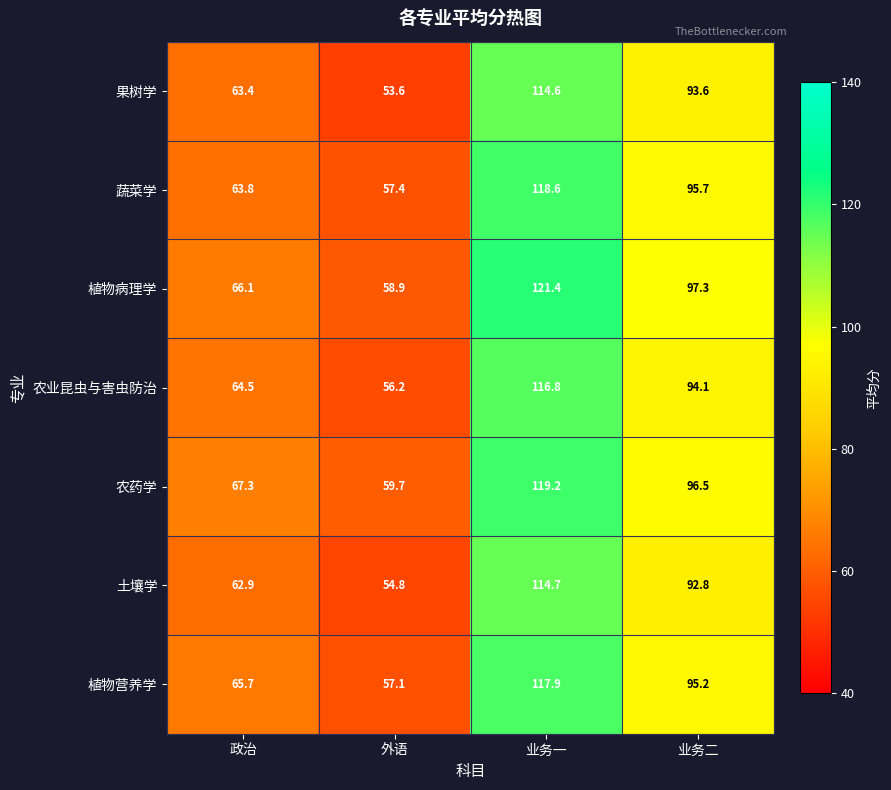

List the series in order of their peak value, lowest first.

果树学, 土壤学, 农业昆虫与害虫防治, 植物营养学, 蔬菜学, 农药学, 植物病理学